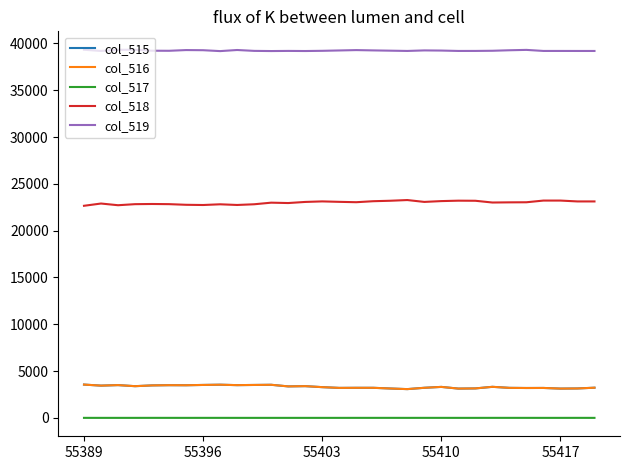

True or false: col_517 and col_519 intersect in this chart.

False